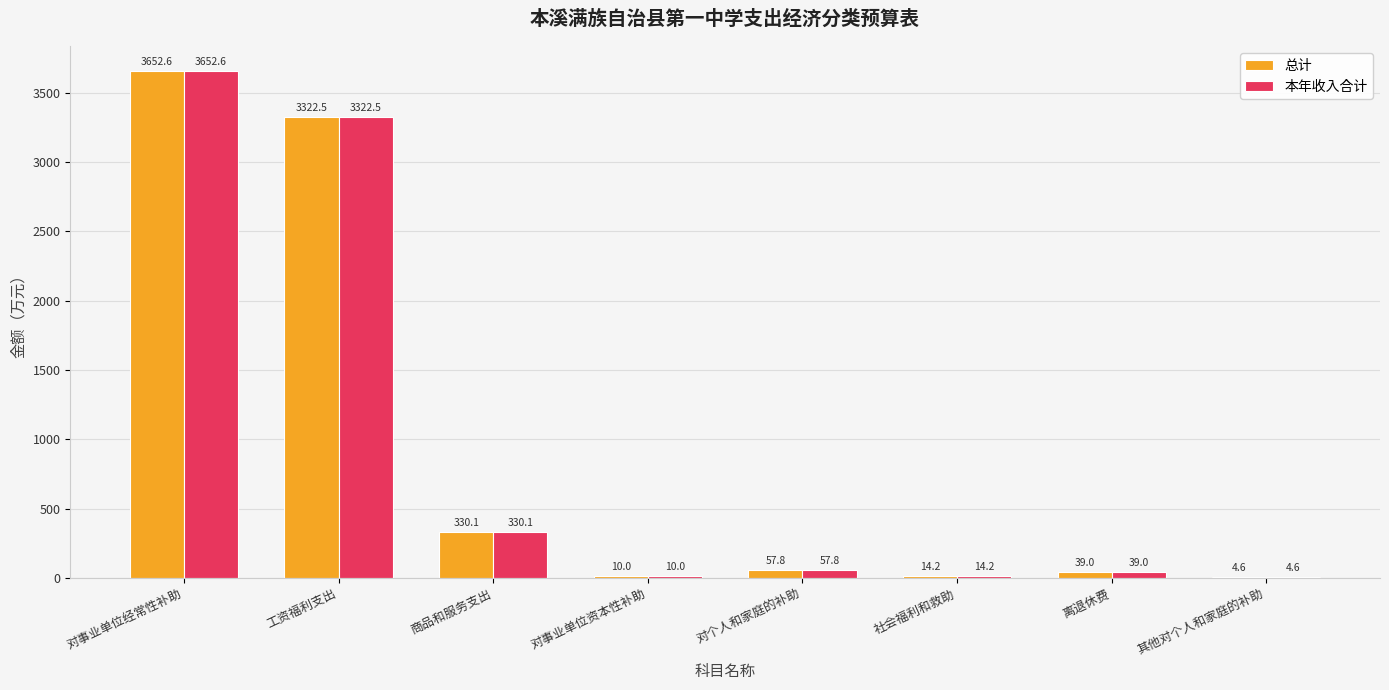

What is the sum of all 总计 values?

7430.8